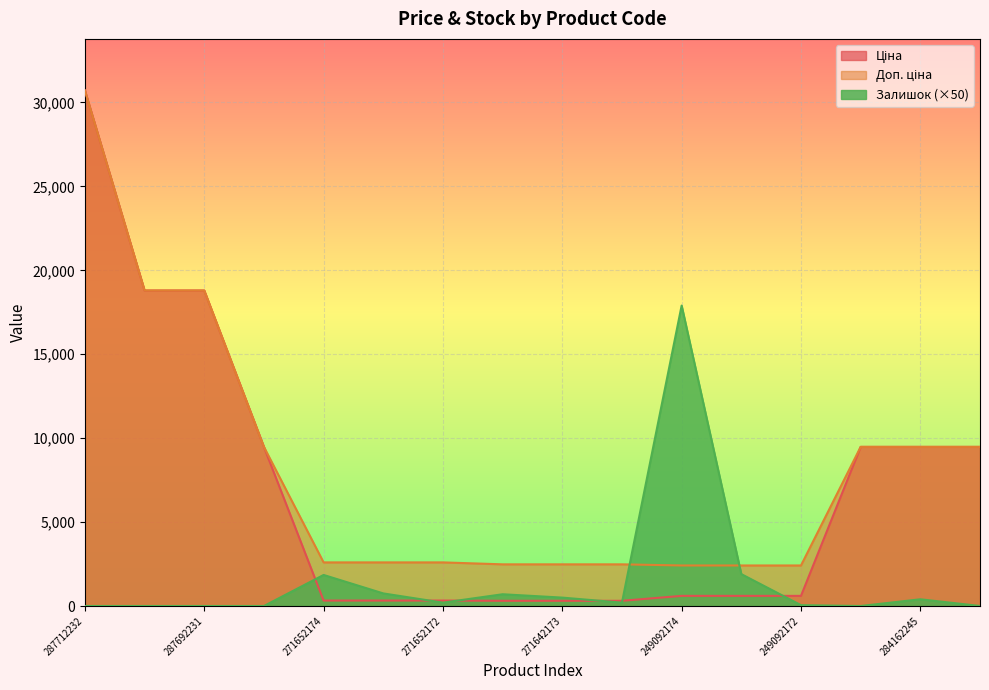

What is the value of the Ціна point at the 11th from the left?

603.7